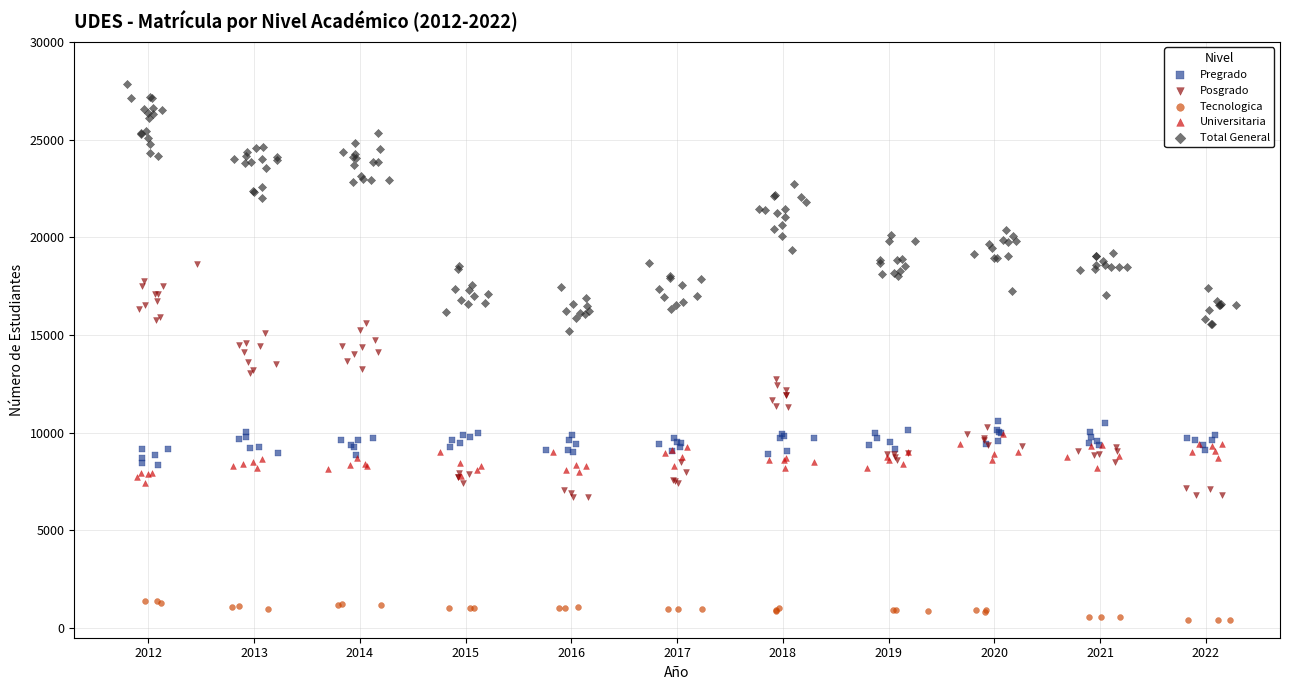

Which series reaches the minimum Y coordinate?

Tecnologica